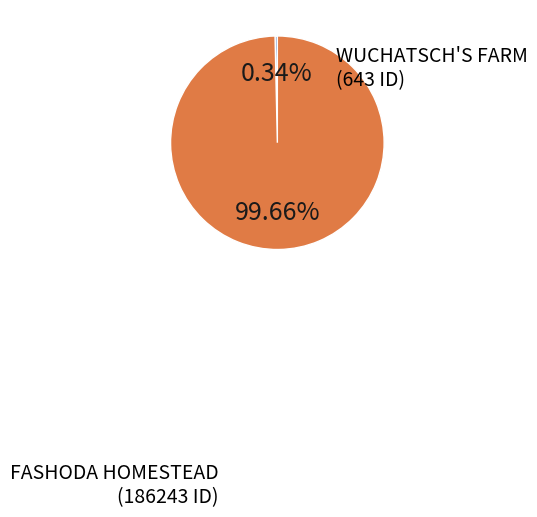

Is there any slice that represents more than half of the pie?

Yes